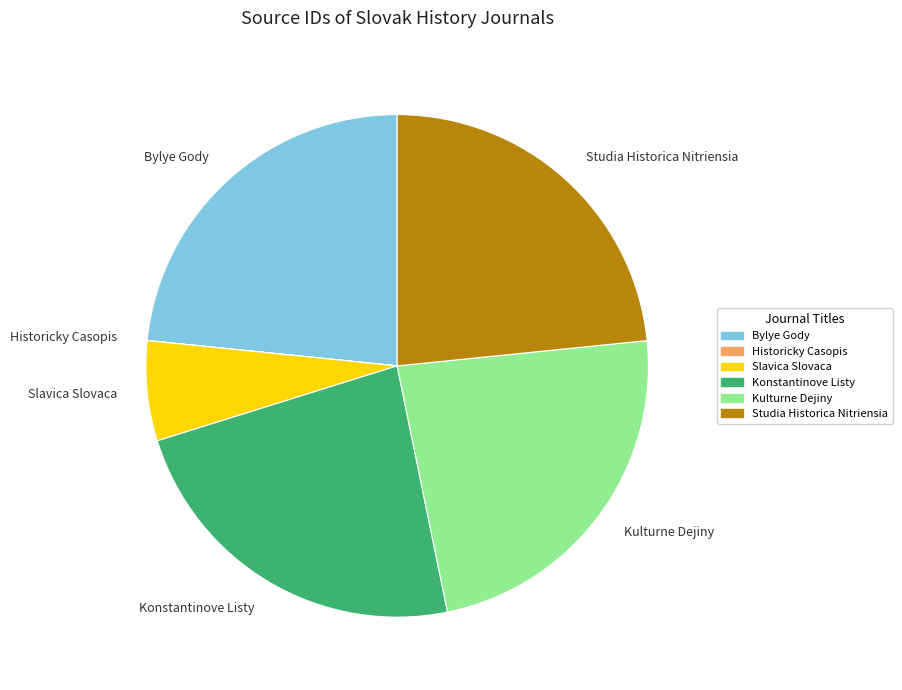

True or false: Bylye Gody accounts for 11% of the total.

False